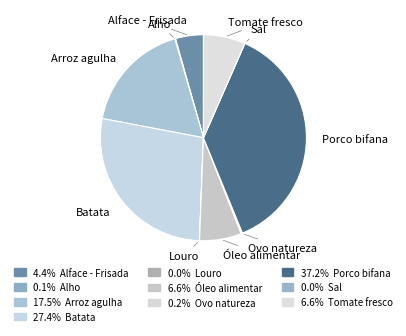

Is the sum of Tomate fresco and Batata greater than half?

No